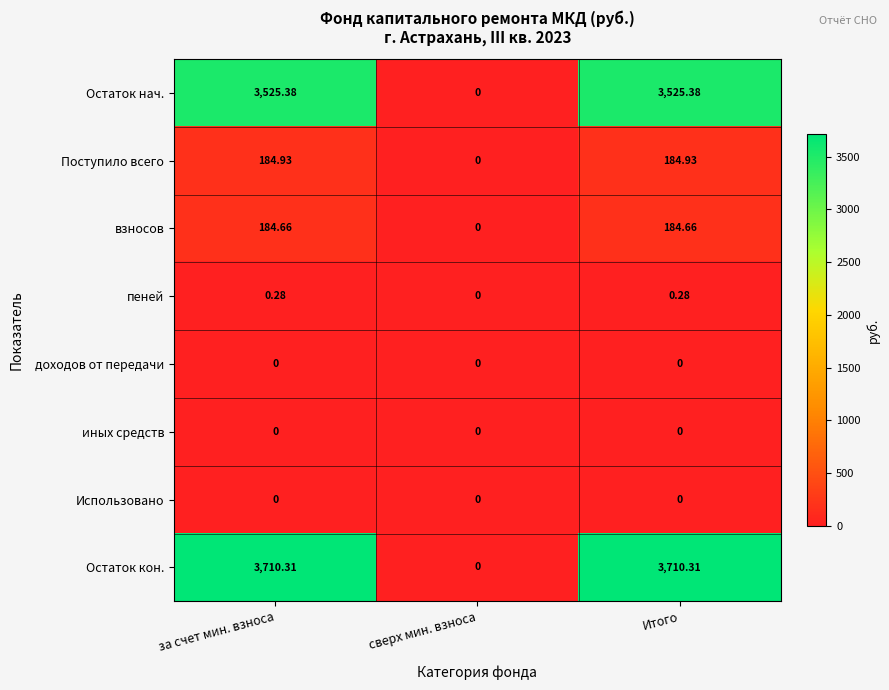

Which series has the widest spread of values?

Остаток кон.